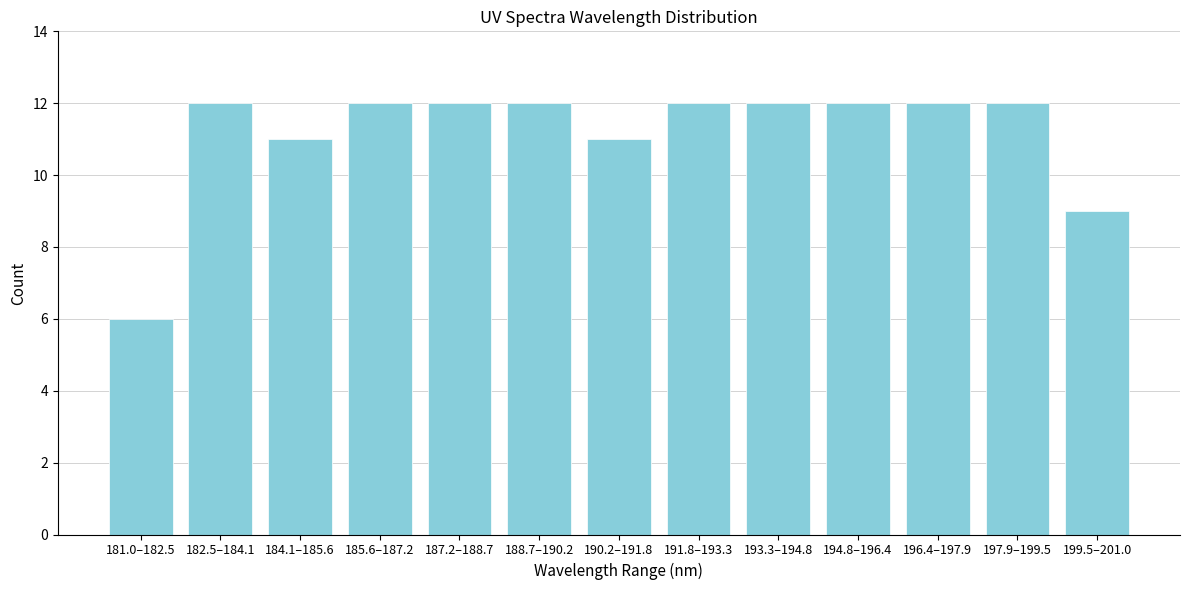

Reading left to right, list all the values displayed in this chart.

181.0–182.5=6	182.5–184.1=12	184.1–185.6=11	185.6–187.2=12	187.2–188.7=12	188.7–190.2=12	190.2–191.8=11	191.8–193.3=12	193.3–194.8=12	194.8–196.4=12	196.4–197.9=12	197.9–199.5=12	199.5–201.0=9